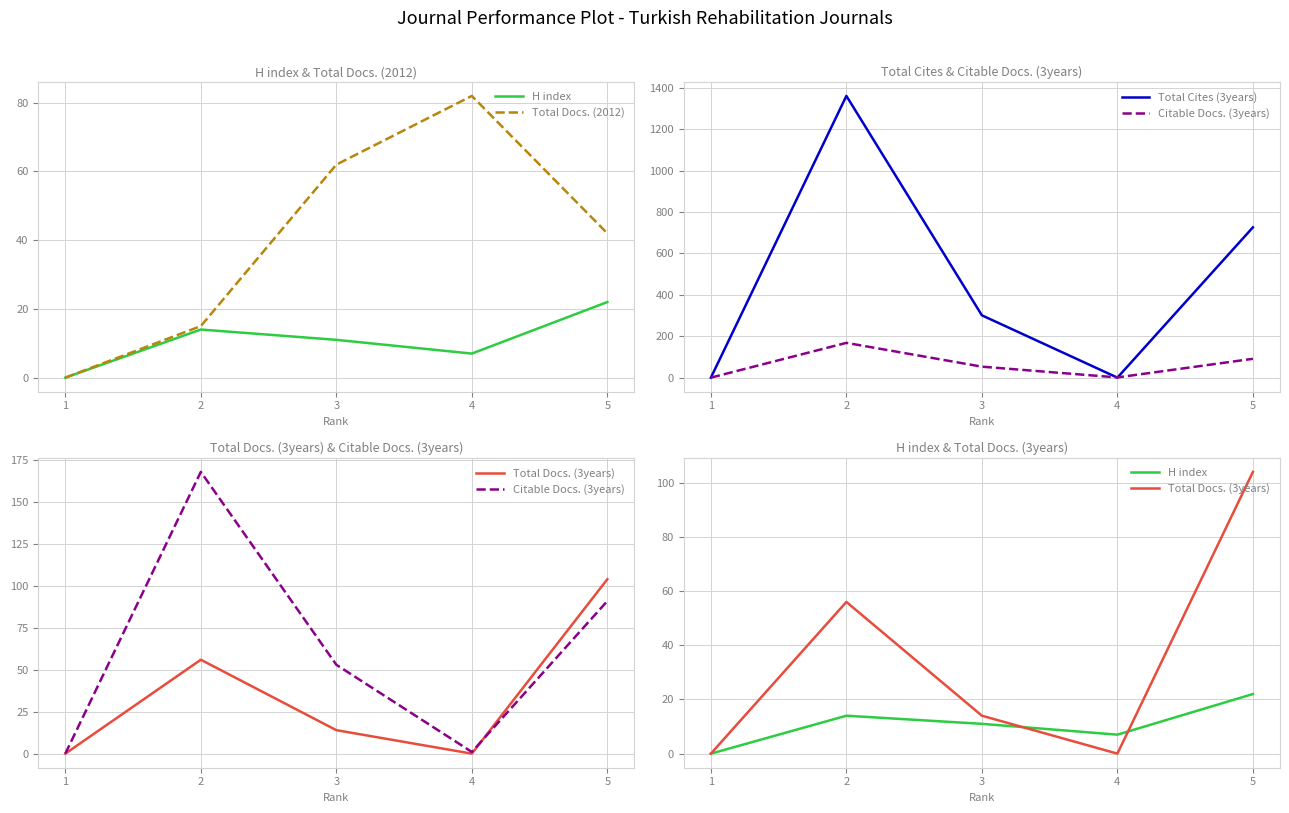

Where is the first local minimum for Citable Docs. (3years)?

4